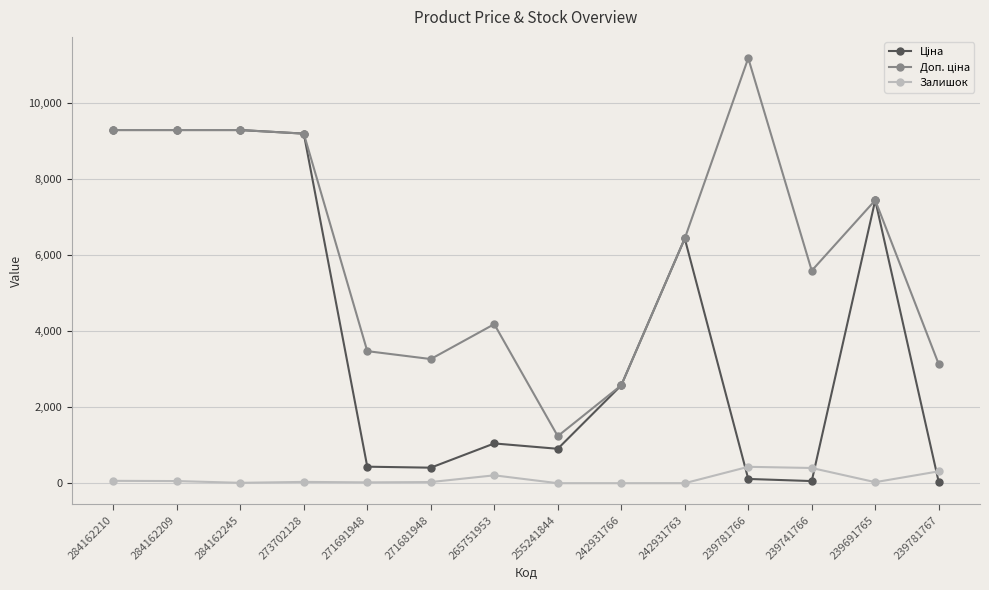

What is the total value across all series at 265751953?

5437.0